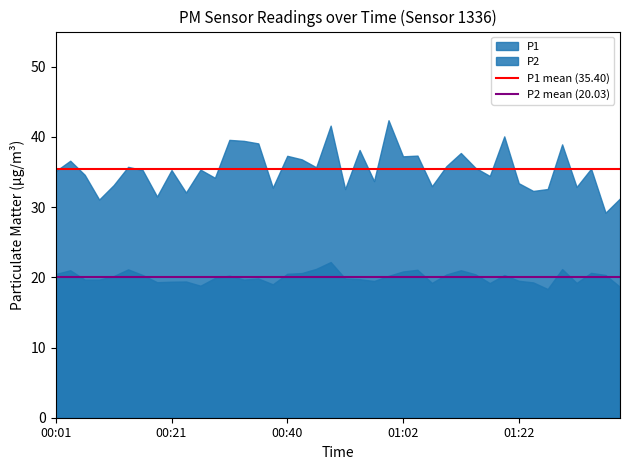

How many lines are shown in the chart?

2